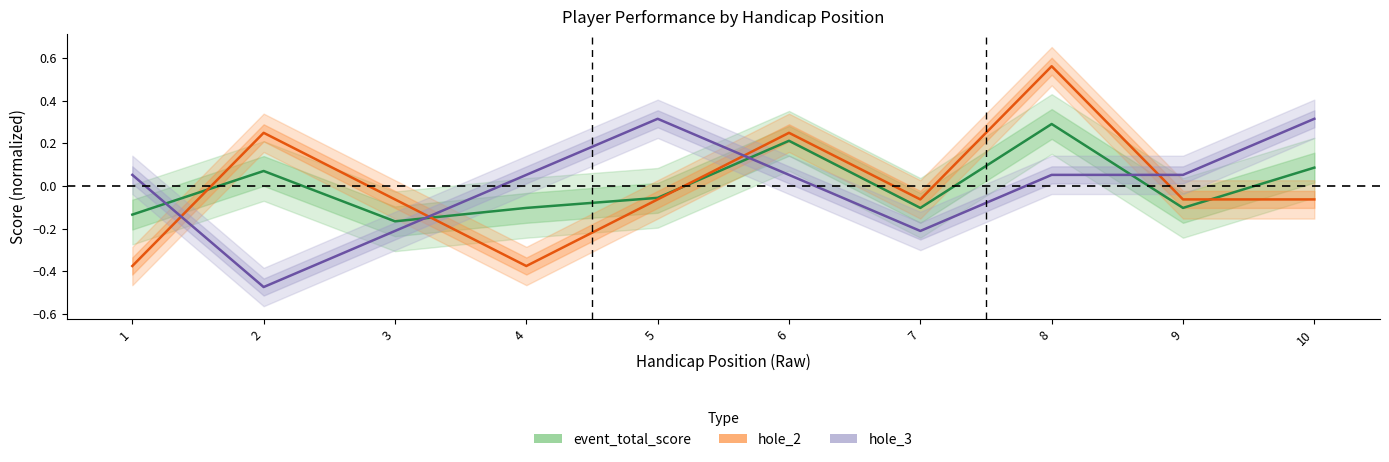

What is the difference between the maximum and second lowest values in the hole_2 series?

0.9